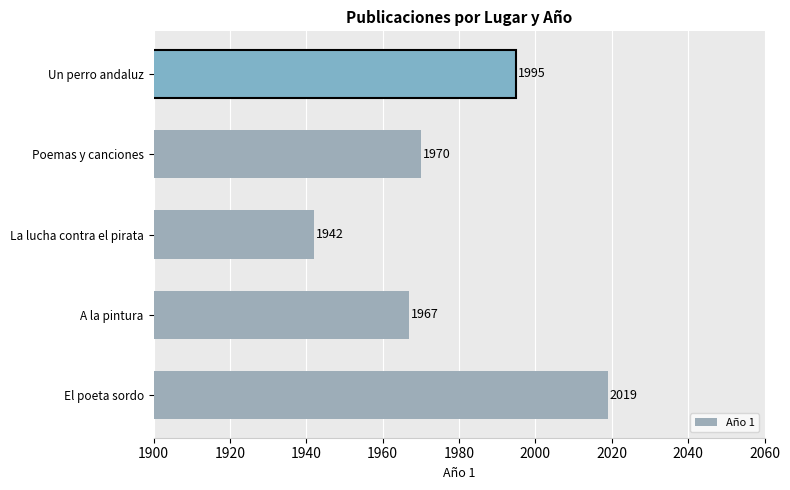

What is the ratio of the value at A la pintura to the value at Un perro andaluz?

1.0